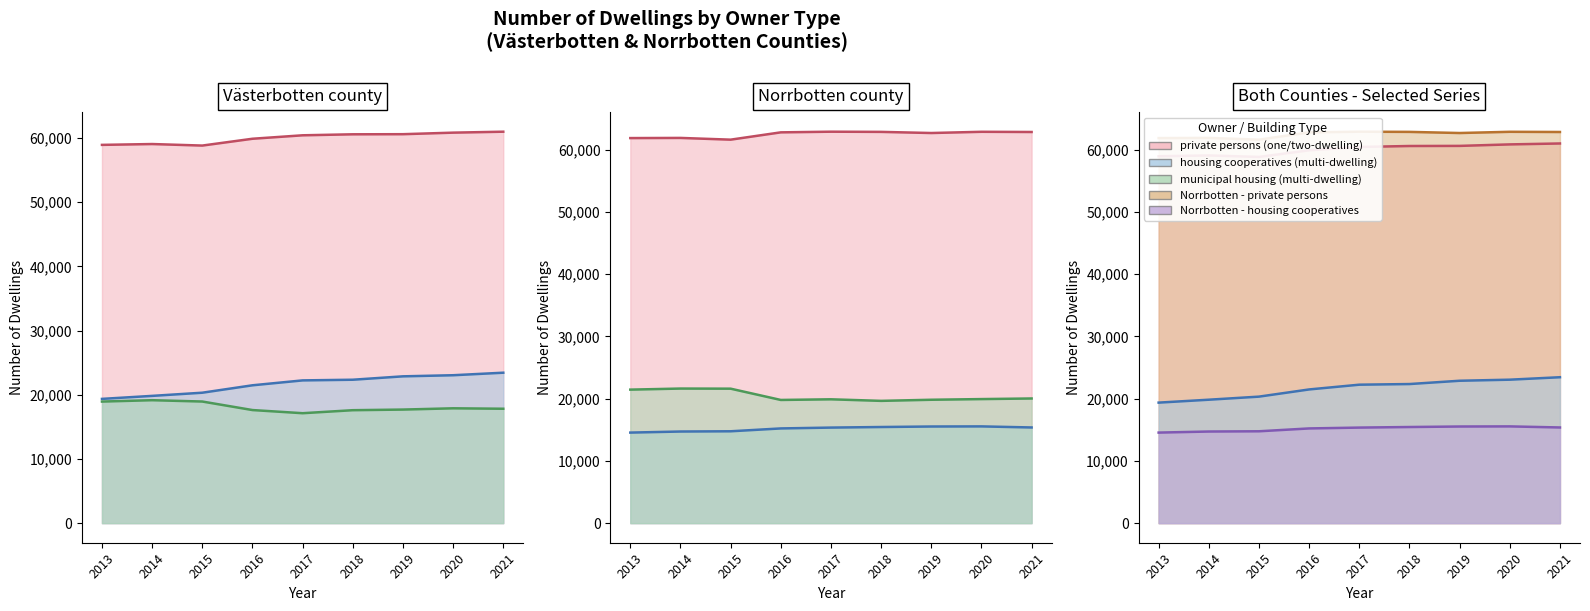

What is the difference between the second highest and second lowest values in the Norrbotten - private persons (one/two-dwelling) series?

1010